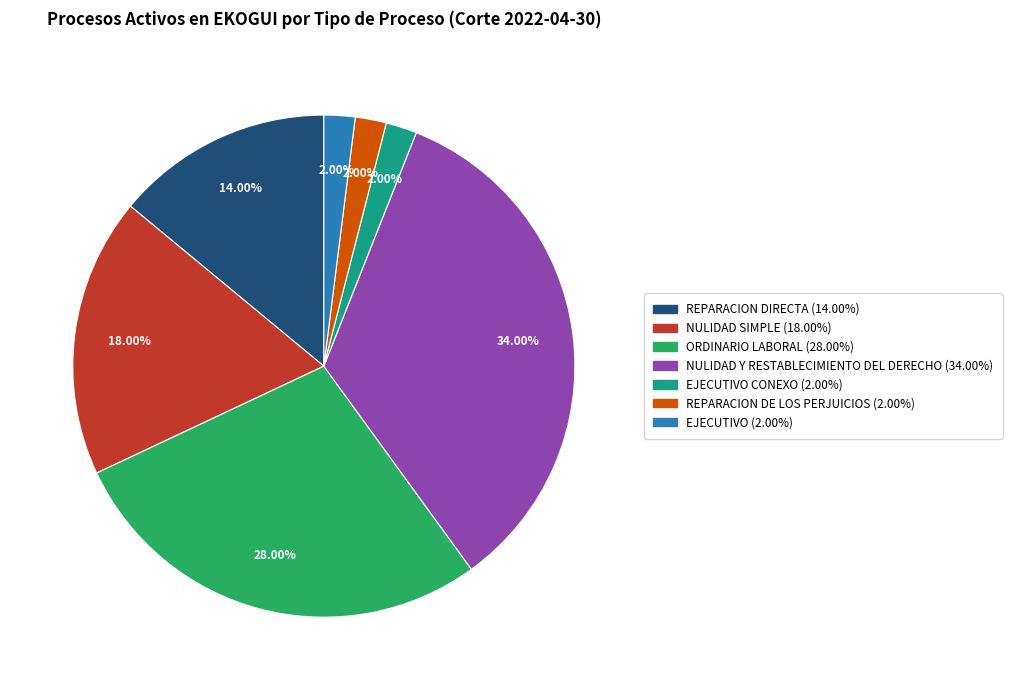

How many slices are in this pie chart?

7